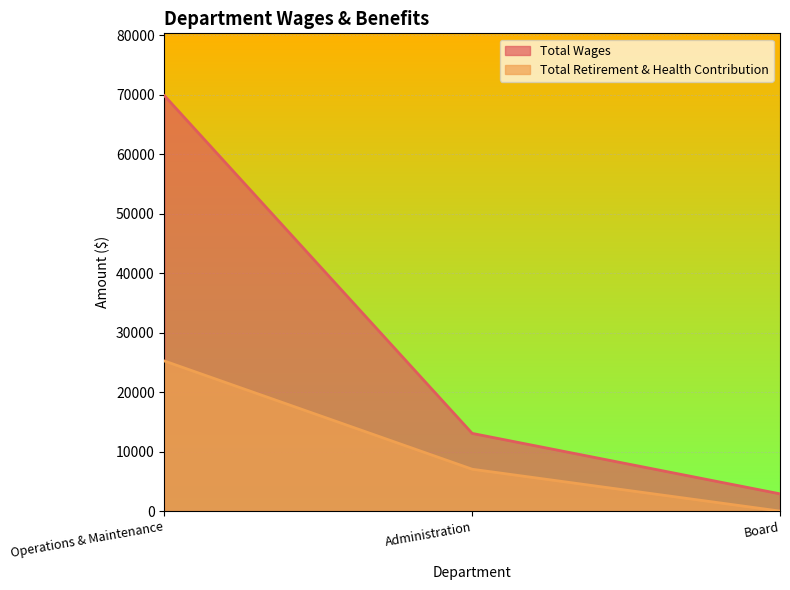

List the series in order of their overall mean, highest first.

Total Wages, Total Retirement & Health Contribution